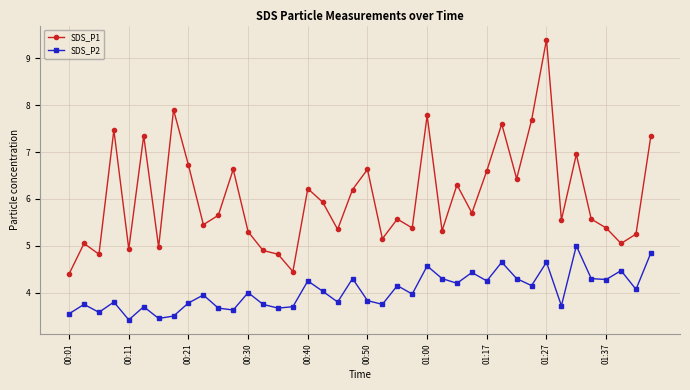

Which series has the largest total across all categories?

SDS_P1